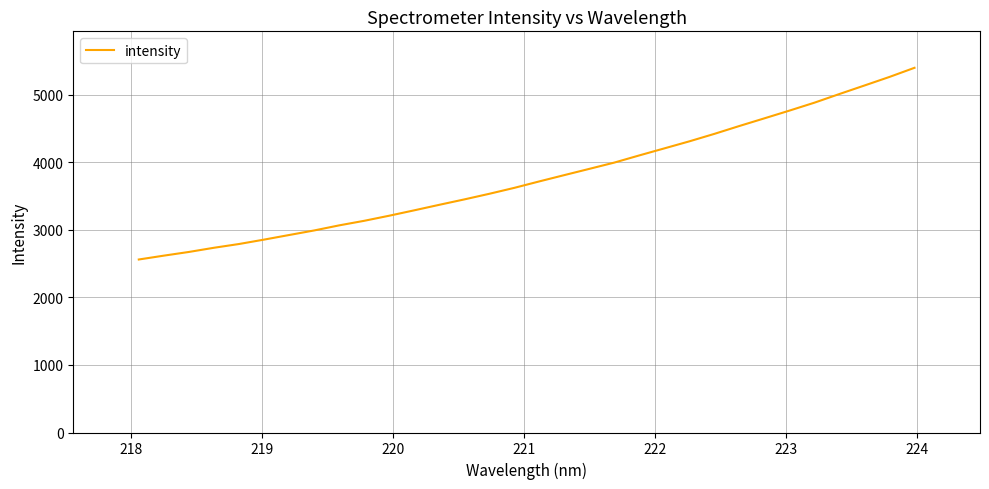

What is the minimum value shown in the chart?

2559.4